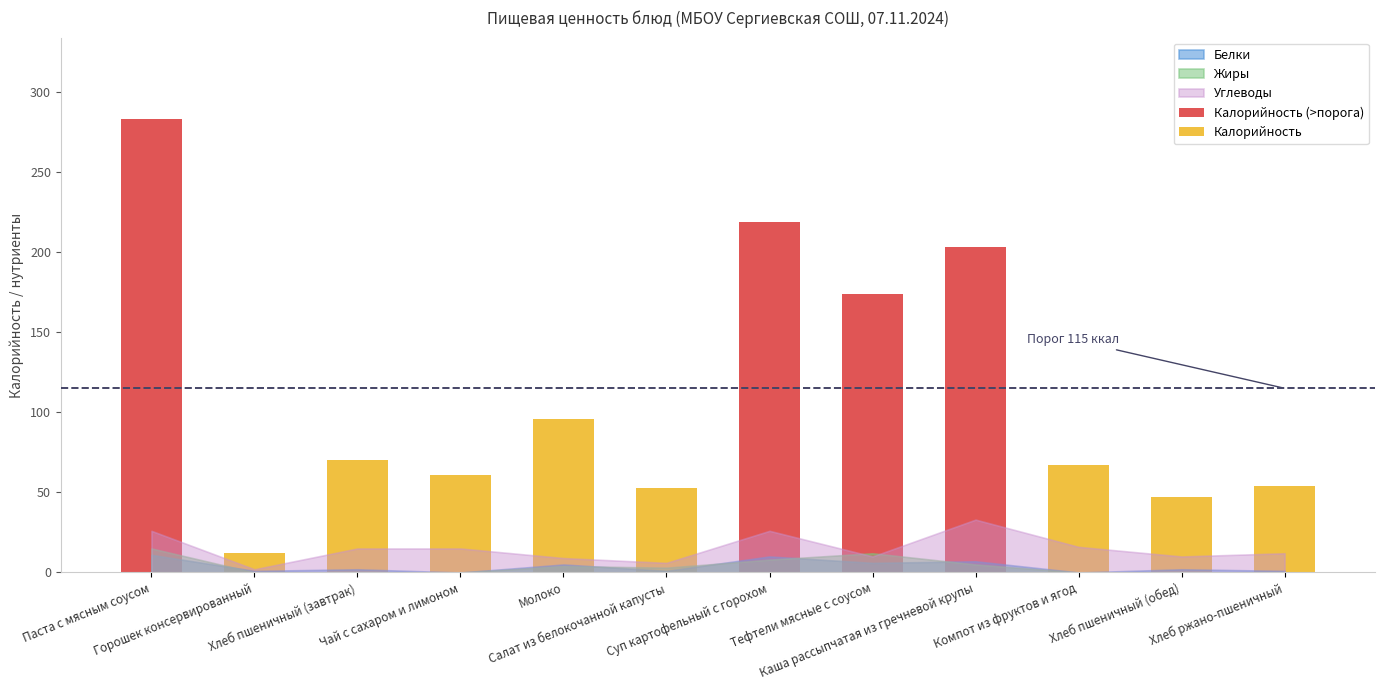

How many distinct data groups are displayed?

4